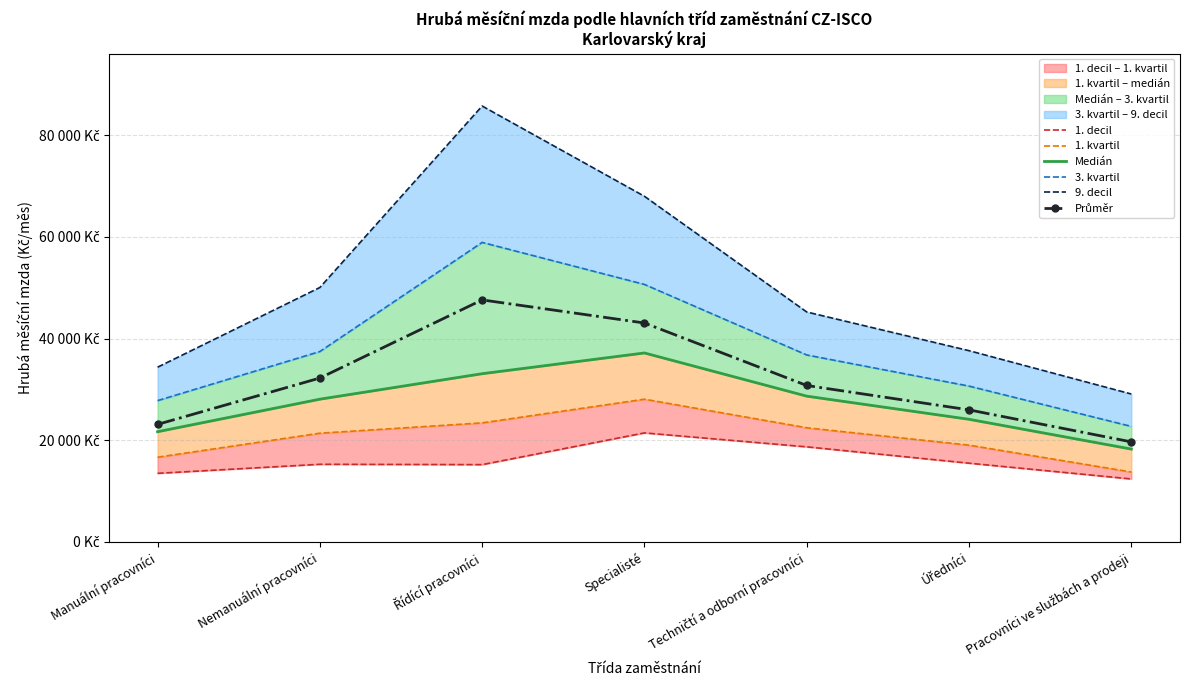

Reading left to right, transcribe all the data shown in this chart.

1. decil: 13499.1	15279.1	15210.6	21449.4	18709.7	15495.5	12391.4
1. kvartil: 16670.2	21389.8	23422.2	28080.2	22459.7	19042.3	13759.1
Medián: 21684.4	28080.2	33091.9	37170.9	28677.4	24126.4	18271.2
3. kvartil: 27799.1	37455.8	58914.9	50651.5	36777.2	30655.9	22728.7
9. decil: 34369.3	50046.0	85732.7	67980.1	45229.1	37621.0	29096.6
Průměr: 23123.1	32239.6	47605.2	43062.2	30773.2	25979.5	19682.9